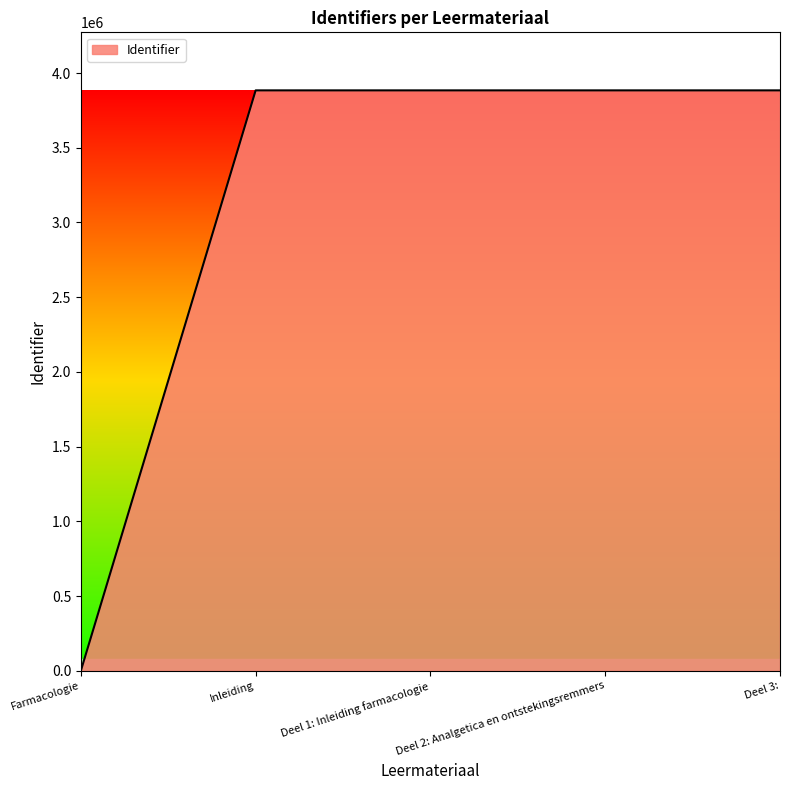

True or false: the data shows 3884222 at Inleiding.

True